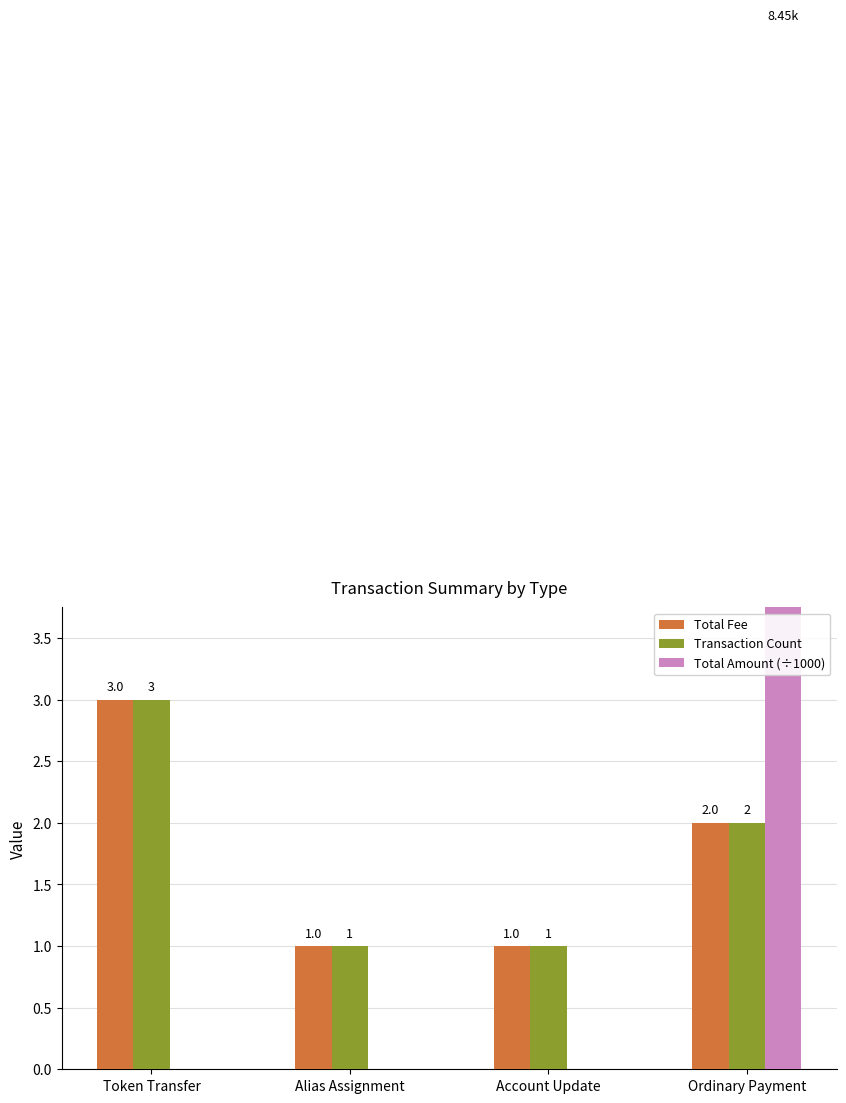

Reading left to right, what are all the values shown in this chart?

Total Fee: 3.0	1.0	1.0	2.0
Transaction Count: 3.0	1.0	1.0	2.0
Total Amount (÷1000): 0.0	0.0	0.0	8.4